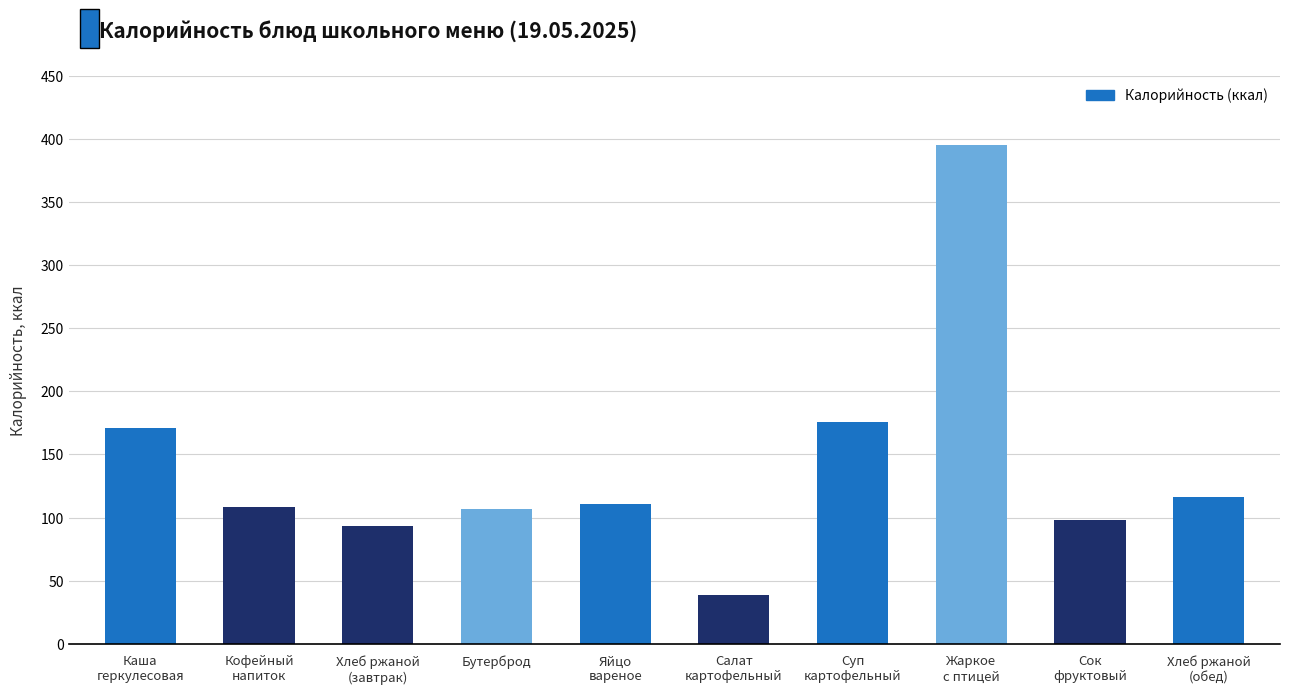

How many distinct data groups are displayed?

1